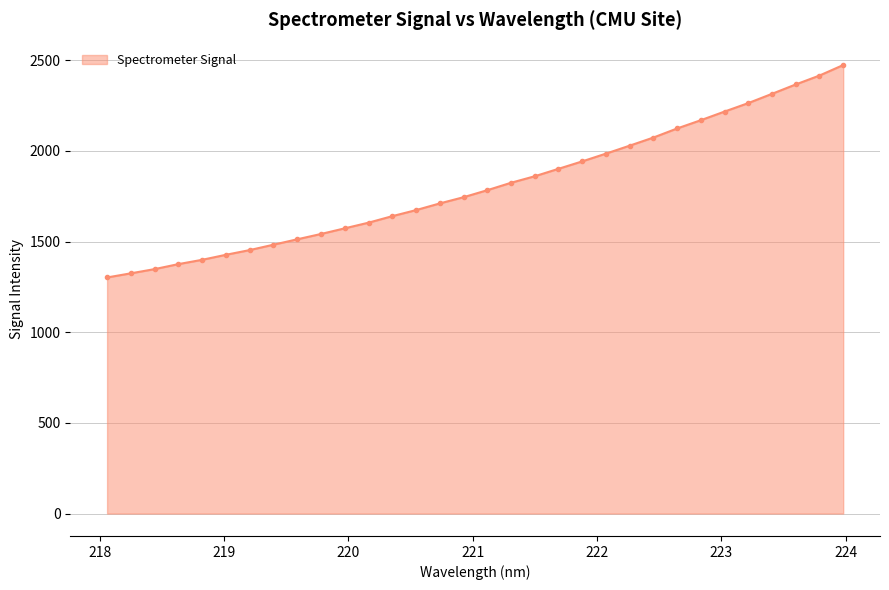

Does the chart have visible grid lines?

Yes